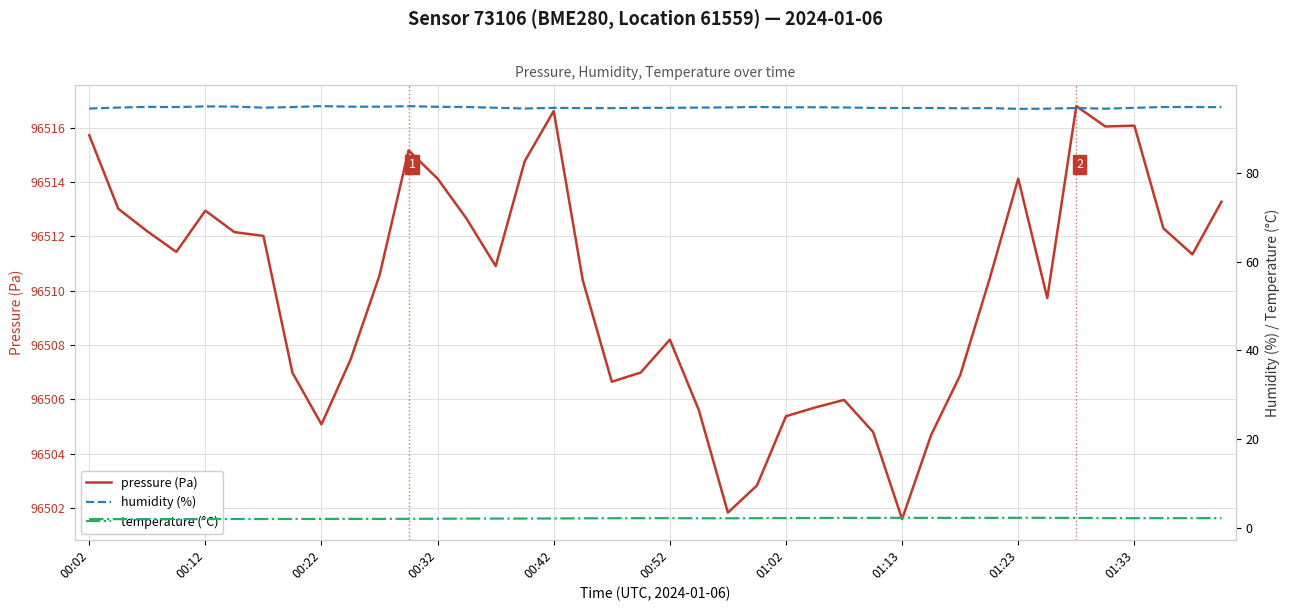

True or false: humidity (%) and pressure (Pa) cross at least once.

False